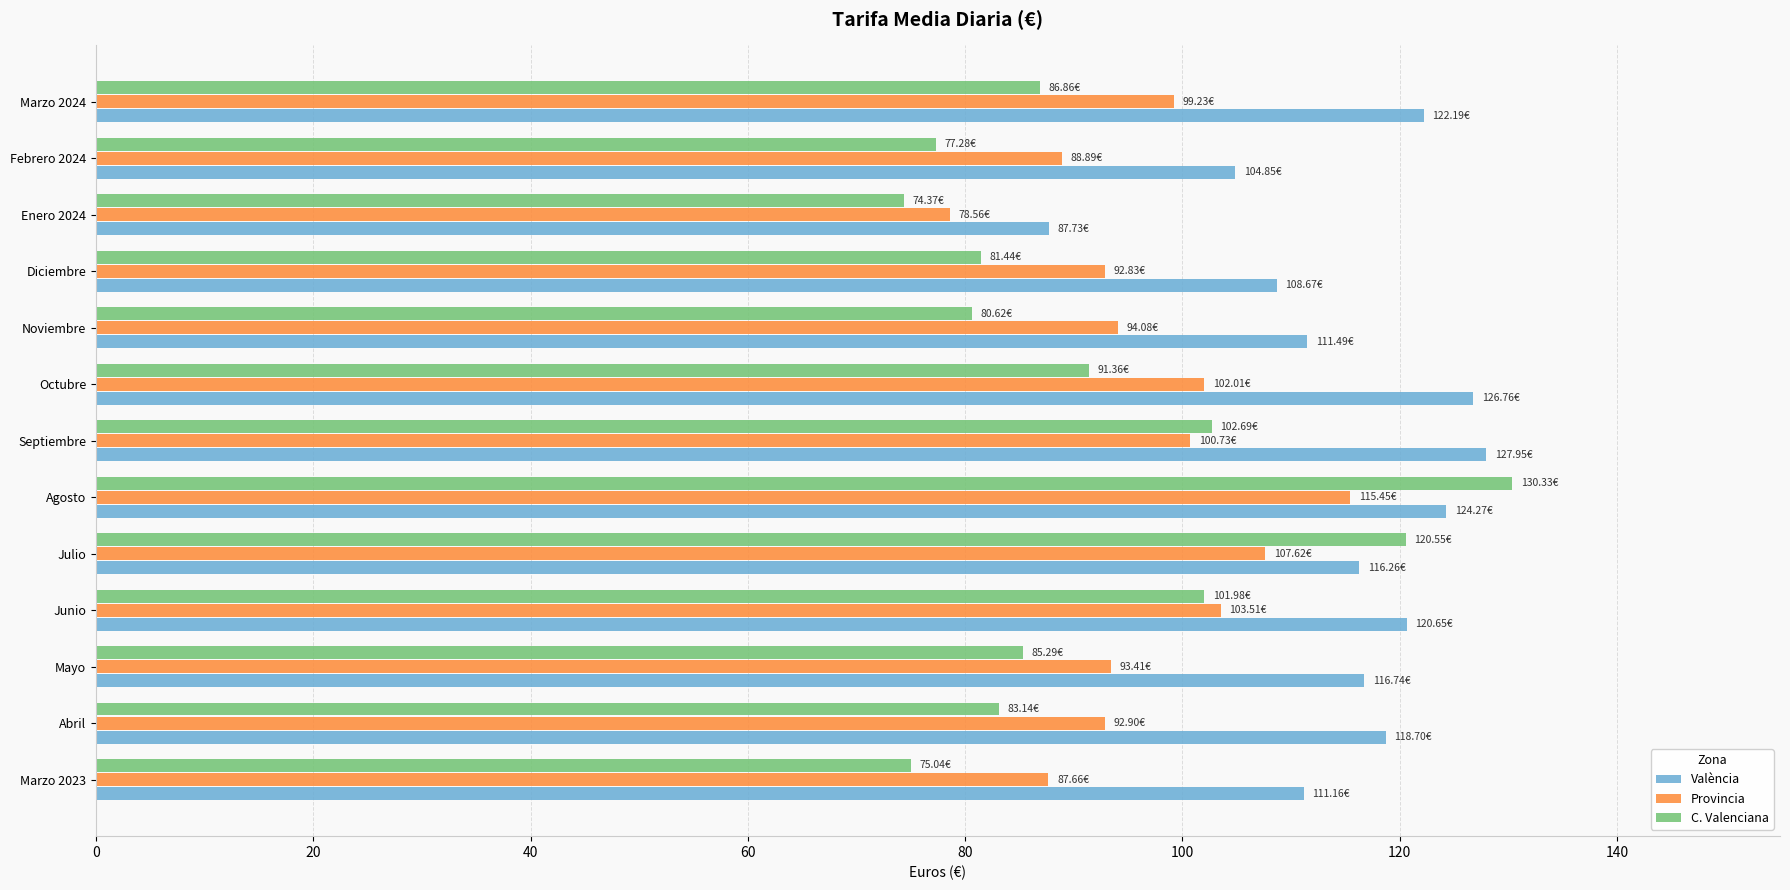

At which category does the chart reach its peak across all series?

Agosto